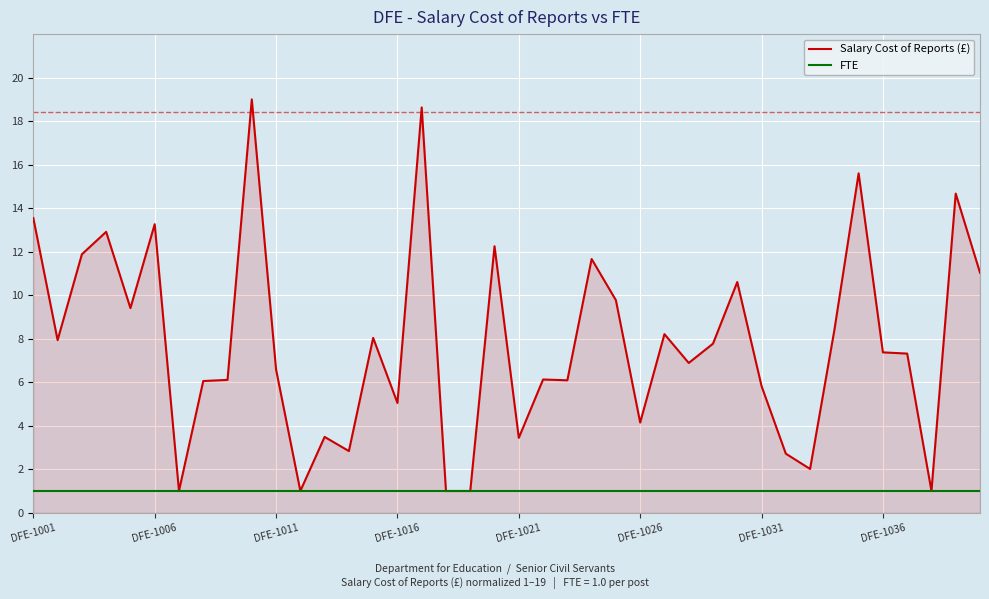

List the series in order of their peak value, highest first.

Salary Cost of Reports (£), FTE